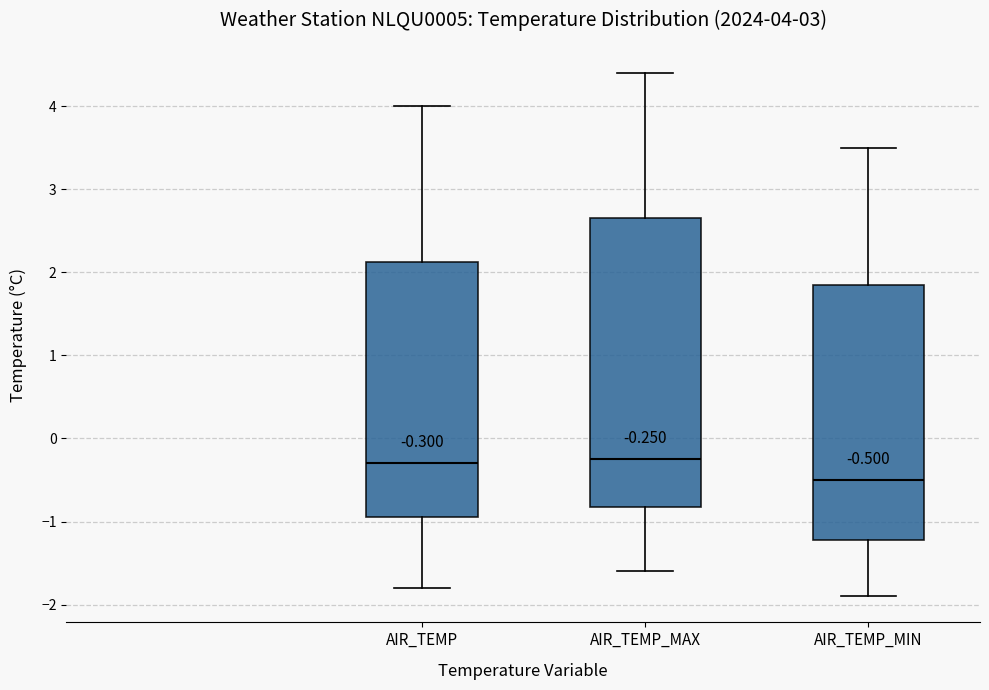

Comparing the boxes themselves (not the whiskers), which one is the tallest?

AIR_TEMP_MAX